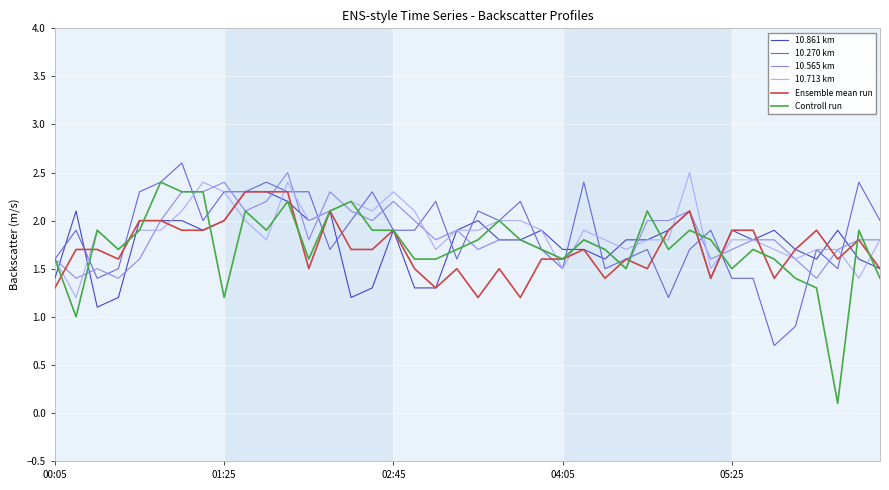

After their last crossing, which series has the higher values: Controll run or 10.565 km?

10.565 km